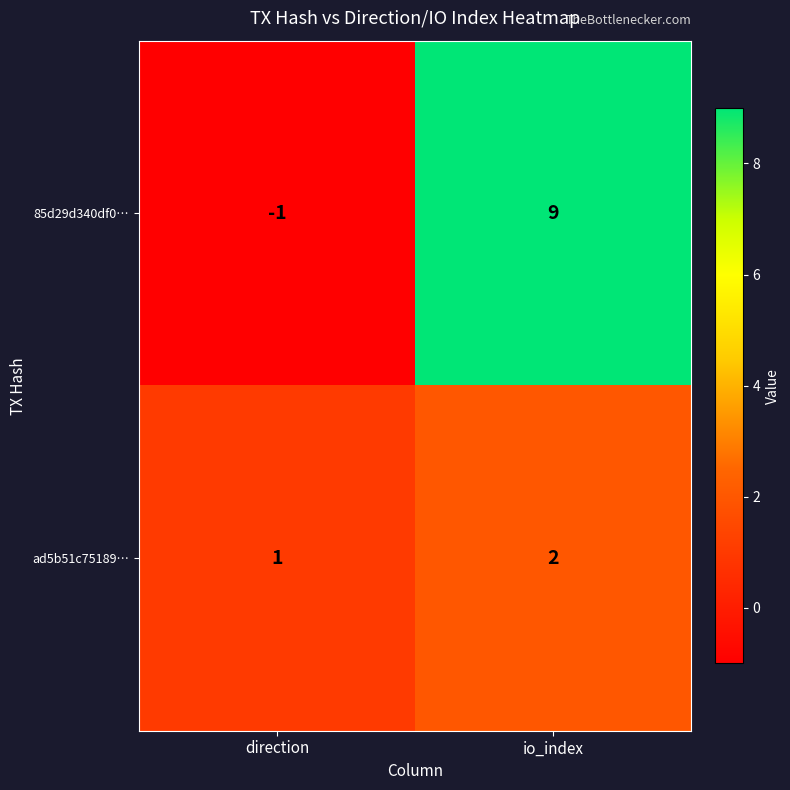

Reading left to right, extract all data points from this chart.

85d29d340df0…: direction=-1	io_index=9
ad5b51c75189…: direction=1	io_index=2